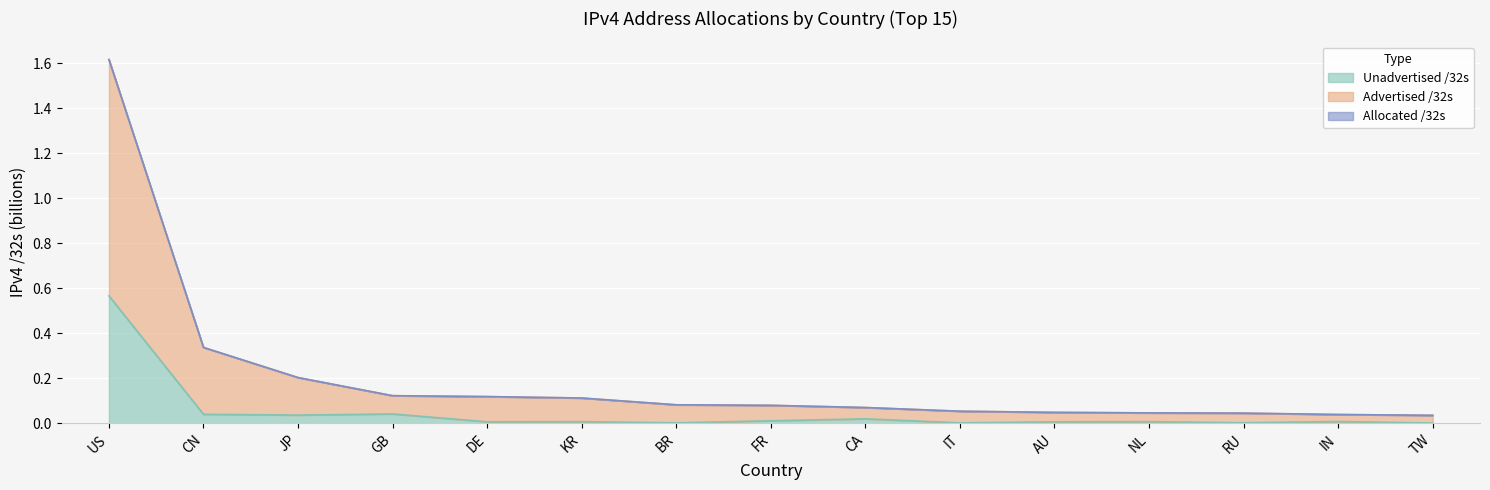

What is the label of the 2nd point from the left?

CN